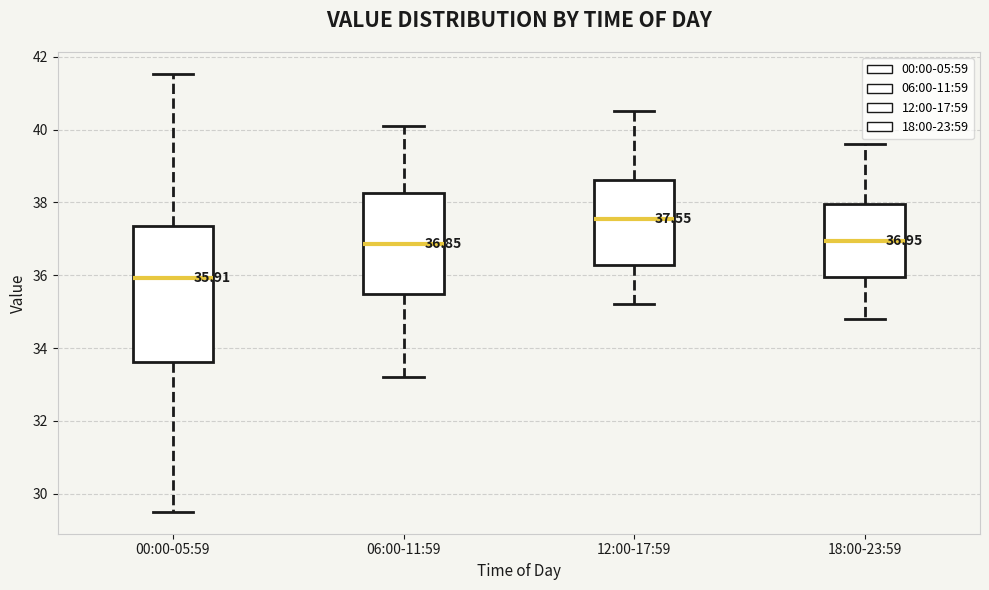

Which box has the highest median line?

12:00-17:59